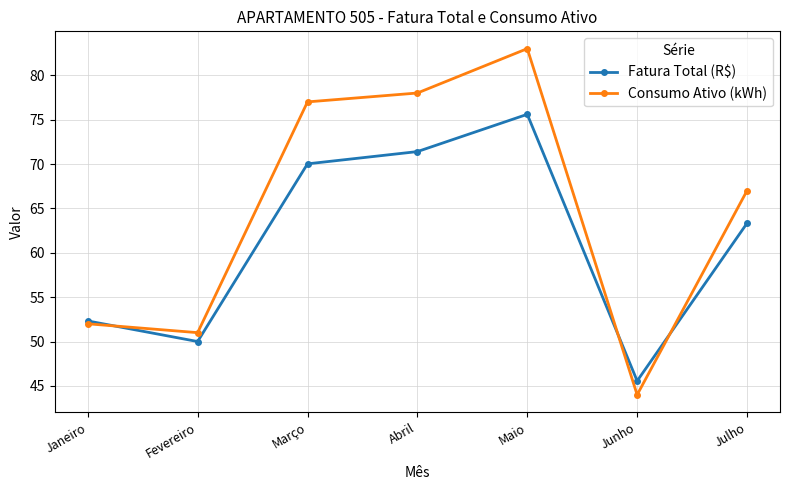

At which label does Fatura Total (R$) first exceed 63?

Março